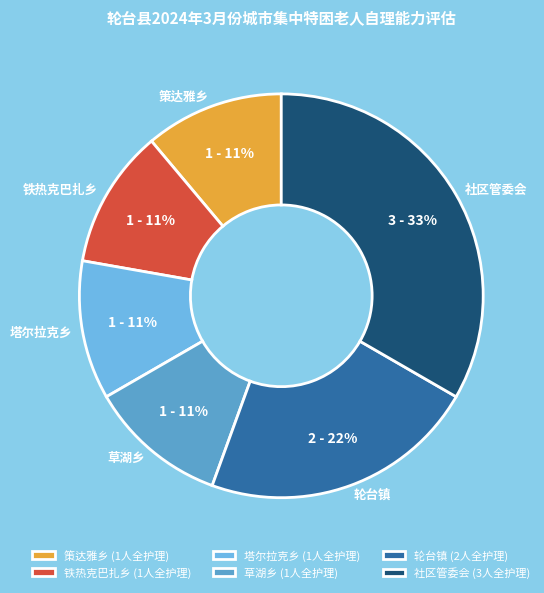

Count the number of slices in the pie.

6